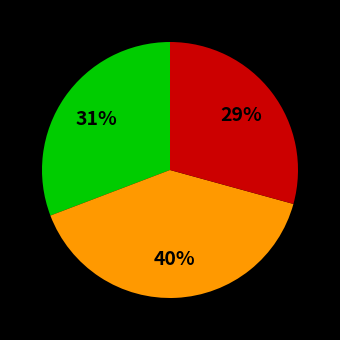

To the nearest percent, what is the average slice percentage?

33%